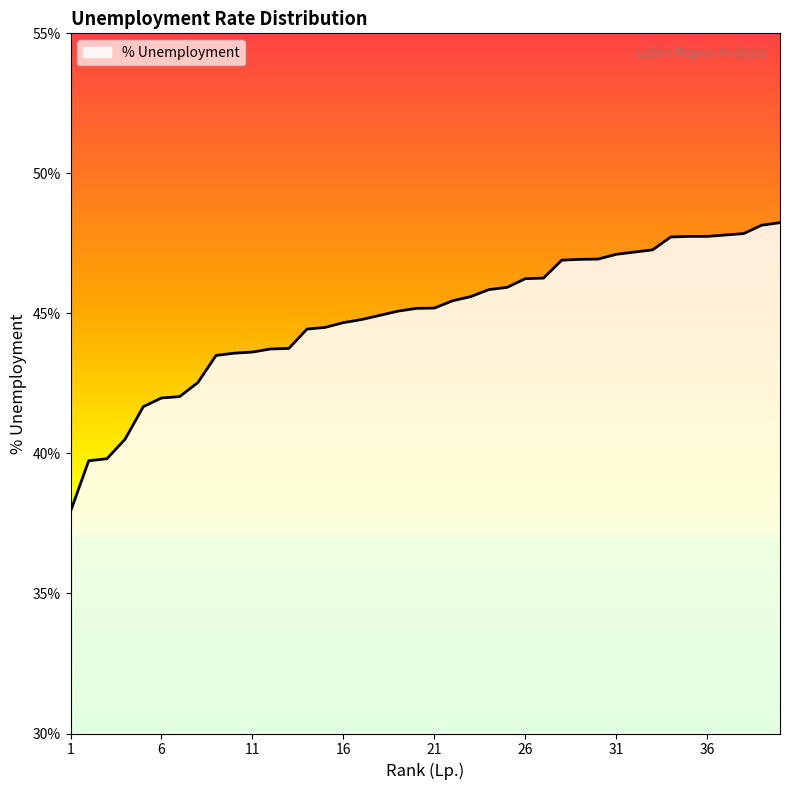

What is the difference between the maximum and minimum values?

10.3